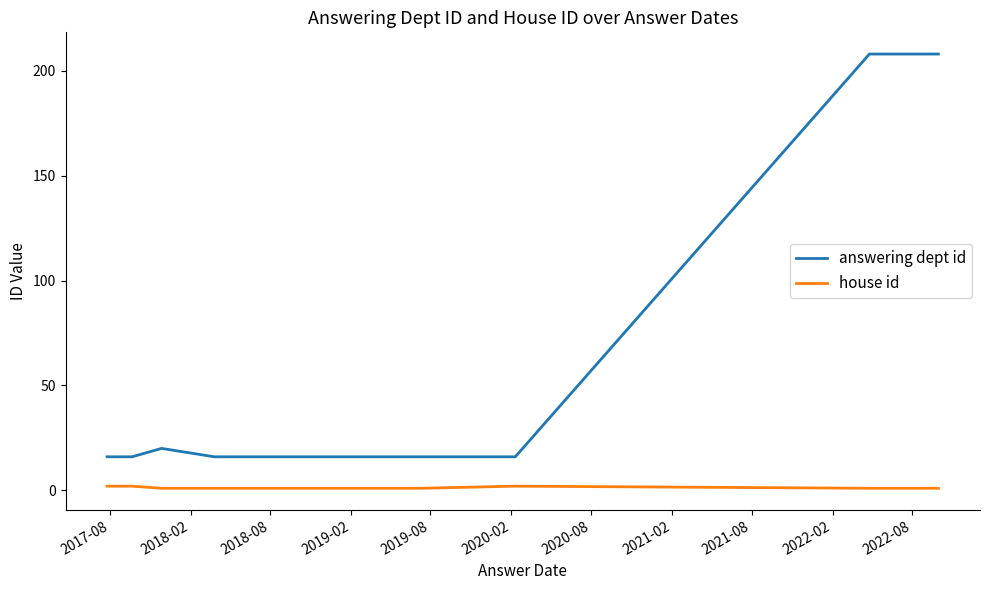

True or false: answering dept id and house id cross at least once.

False